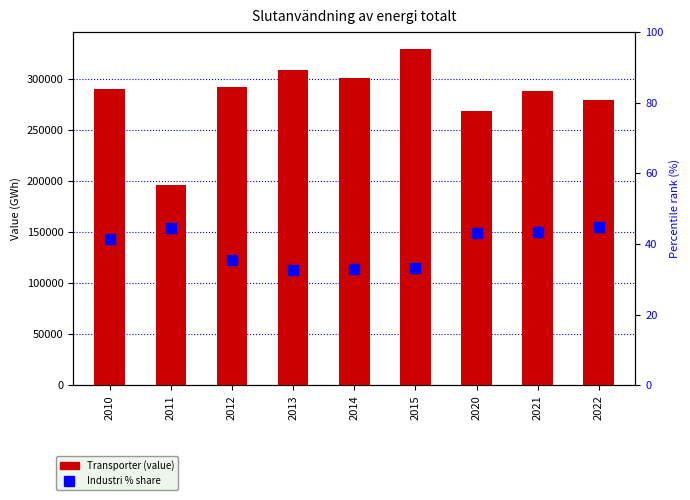

At which label does Industri % of (Industri+Transporter) reach its peak?

2022